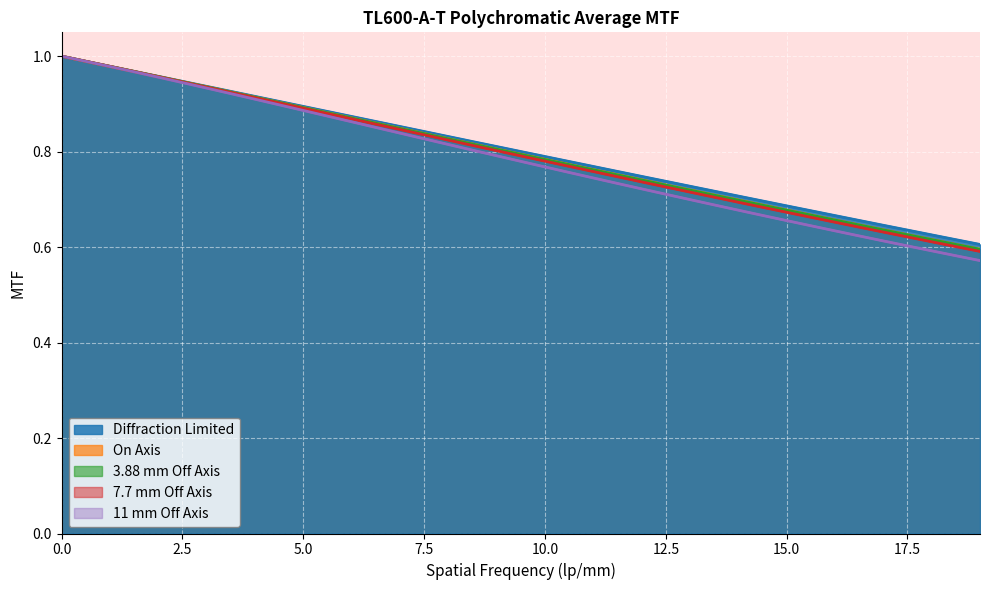

Reading left to right, list all the values displayed in this chart.

Diffraction Limited: 1.0	1.0	1.0	1.0	1.0	0.9	0.9	0.9	0.9	0.9	0.9	0.9	0.9	0.9	0.9	0.8	0.8	0.8	0.8	0.8	0.8	0.8	0.8	0.8	0.7	0.7	0.7	0.7	0.7	0.7	0.7	0.7	0.7	0.7	0.6	0.6	0.6	0.6	0.6
On Axis: 1.0	1.0	1.0	1.0	1.0	0.9	0.9	0.9	0.9	0.9	0.9	0.9	0.9	0.9	0.8	0.8	0.8	0.8	0.8	0.8	0.8	0.8	0.8	0.8	0.7	0.7	0.7	0.7	0.7	0.7	0.7	0.7	0.7	0.6	0.6	0.6	0.6	0.6	0.6
3.88 mm Off Axis: 1.0	1.0	1.0	1.0	1.0	0.9	0.9	0.9	0.9	0.9	0.9	0.9	0.9	0.9	0.8	0.8	0.8	0.8	0.8	0.8	0.8	0.8	0.8	0.8	0.7	0.7	0.7	0.7	0.7	0.7	0.7	0.7	0.7	0.6	0.6	0.6	0.6	0.6	0.6
7.7 mm Off Axis: 1.0	1.0	1.0	1.0	1.0	0.9	0.9	0.9	0.9	0.9	0.9	0.9	0.9	0.9	0.8	0.8	0.8	0.8	0.8	0.8	0.8	0.8	0.8	0.7	0.7	0.7	0.7	0.7	0.7	0.7	0.7	0.7	0.7	0.6	0.6	0.6	0.6	0.6	0.6
11 mm Off Axis: 1.0	1.0	1.0	1.0	1.0	0.9	0.9	0.9	0.9	0.9	0.9	0.9	0.9	0.9	0.8	0.8	0.8	0.8	0.8	0.8	0.8	0.8	0.7	0.7	0.7	0.7	0.7	0.7	0.7	0.7	0.7	0.6	0.6	0.6	0.6	0.6	0.6	0.6	0.6